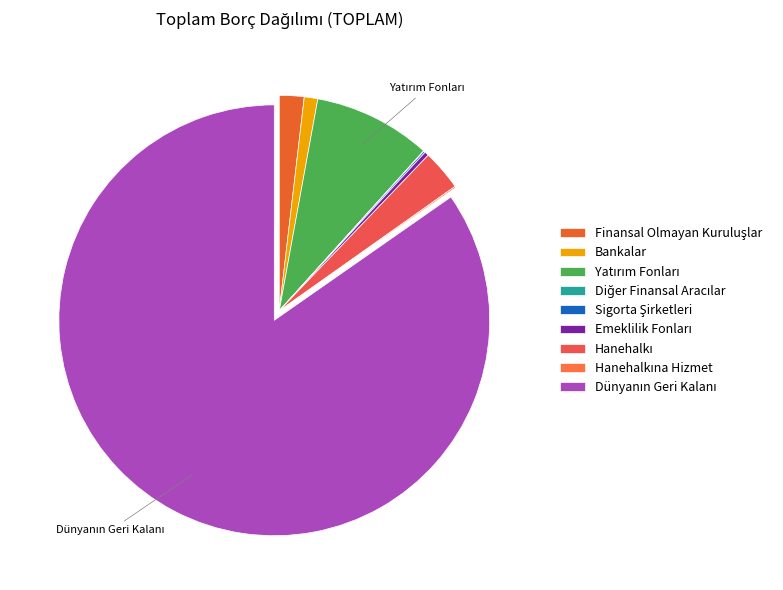

Which category has the smallest portion of the pie?

Diğer Finansal Aracılar